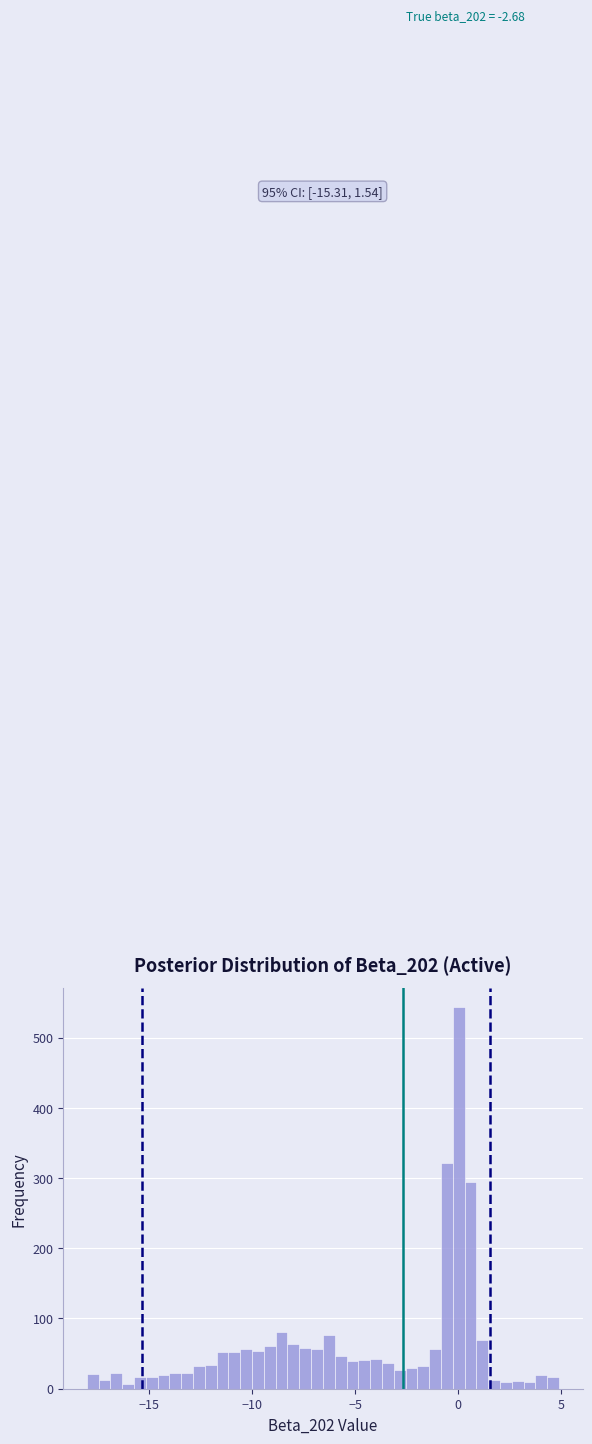

Read against the x-axis, roughly where is the centre of the tallest bar?

0.0